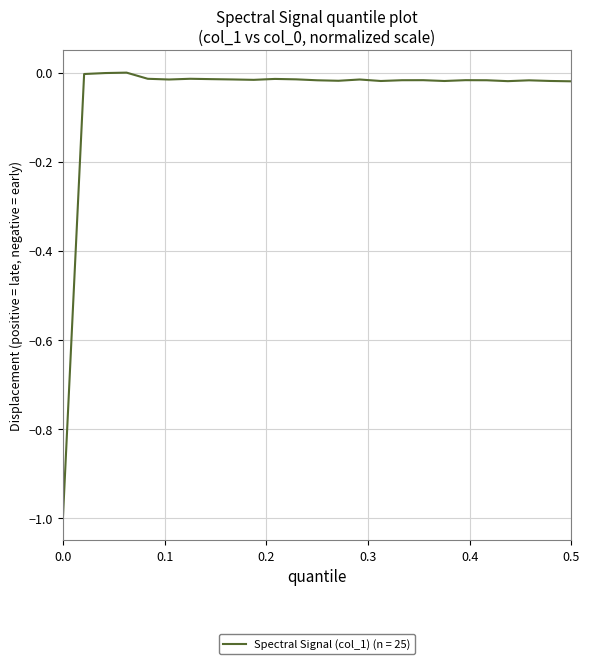

What is the difference between the maximum and minimum values?

1.0